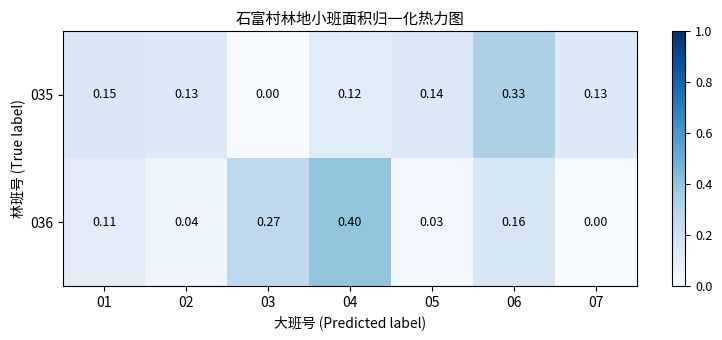

How many positive values does the 035 series have?

6